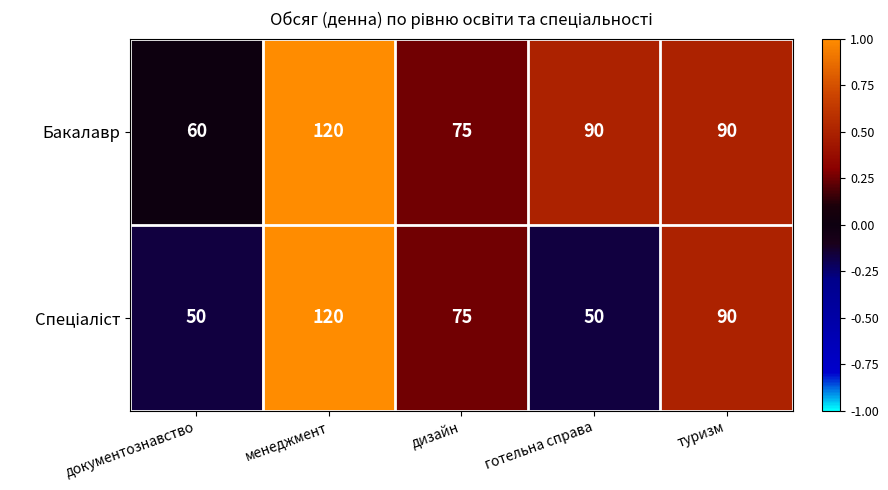

The Бакалавр series shows 90 at готельна справа. True or false?

True